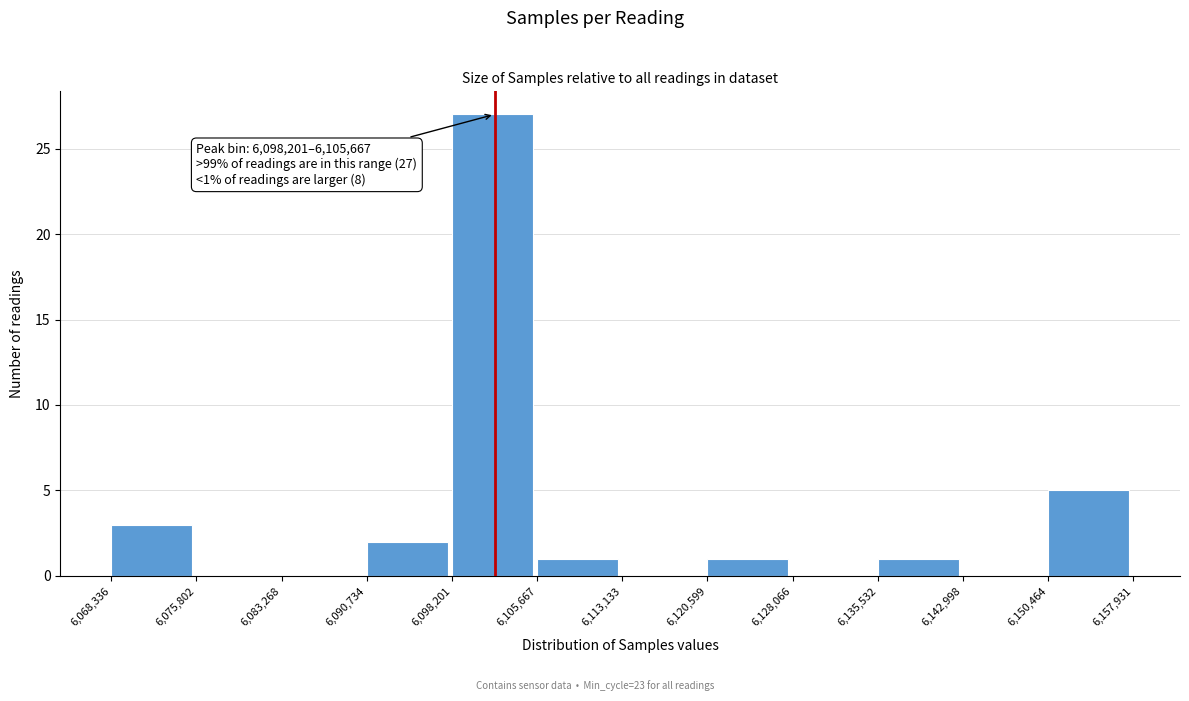

Which range on the x-axis has the tallest bar?

6,098,201 to 6,105,667